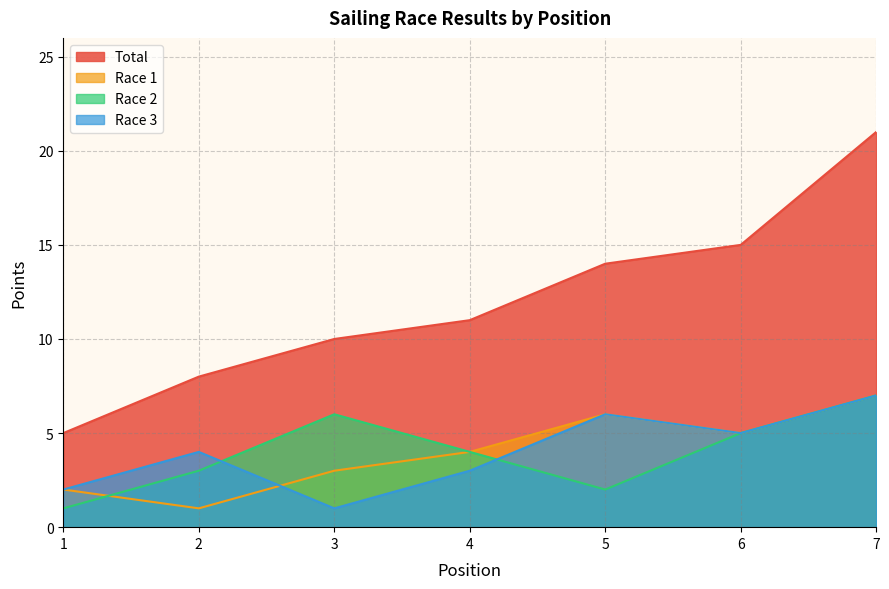

Count the Race 1 values in the range 2 to 6.

5